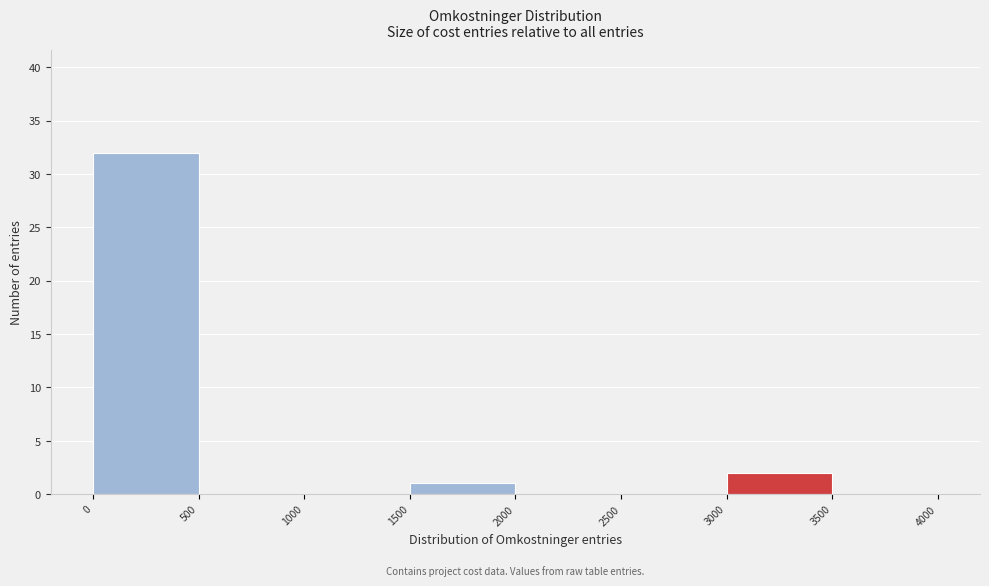

What is the height of the bar covering 0 to 500 on the x-axis? The values are not printed on the chart, so give them approximately, as read against the axis.

32